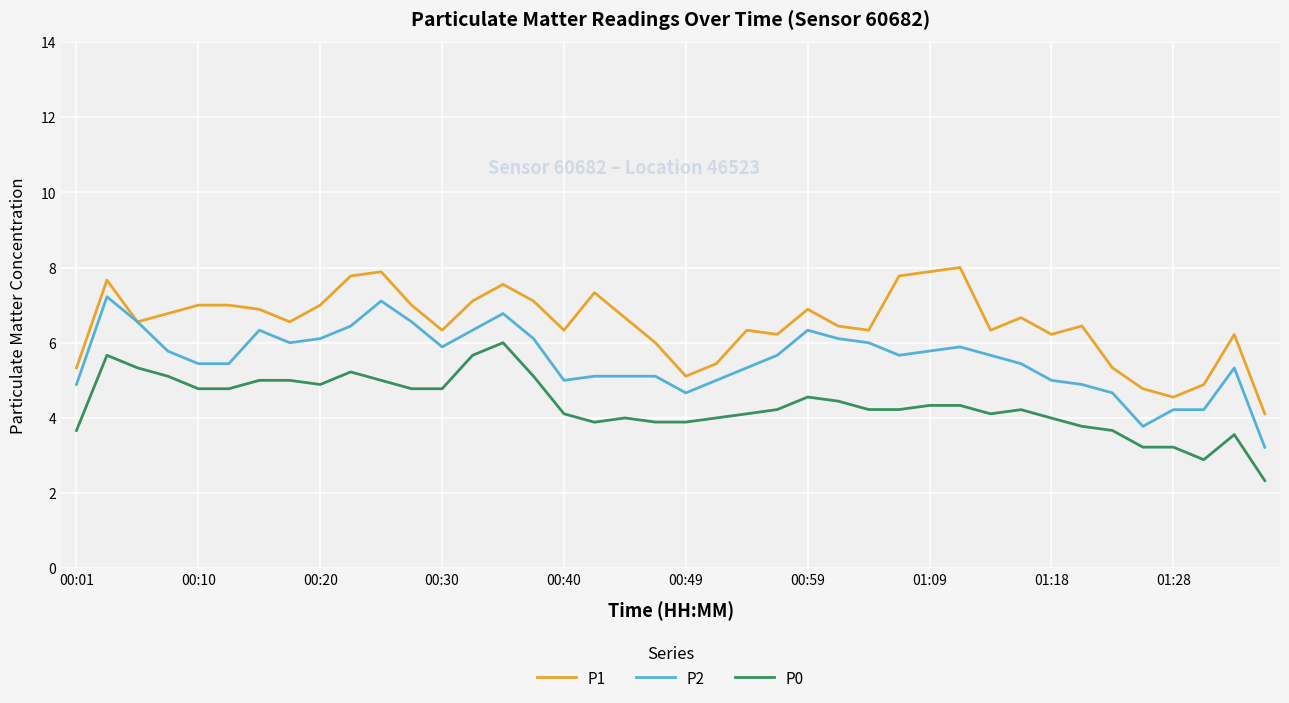

Which series has the largest total across all categories?

P1